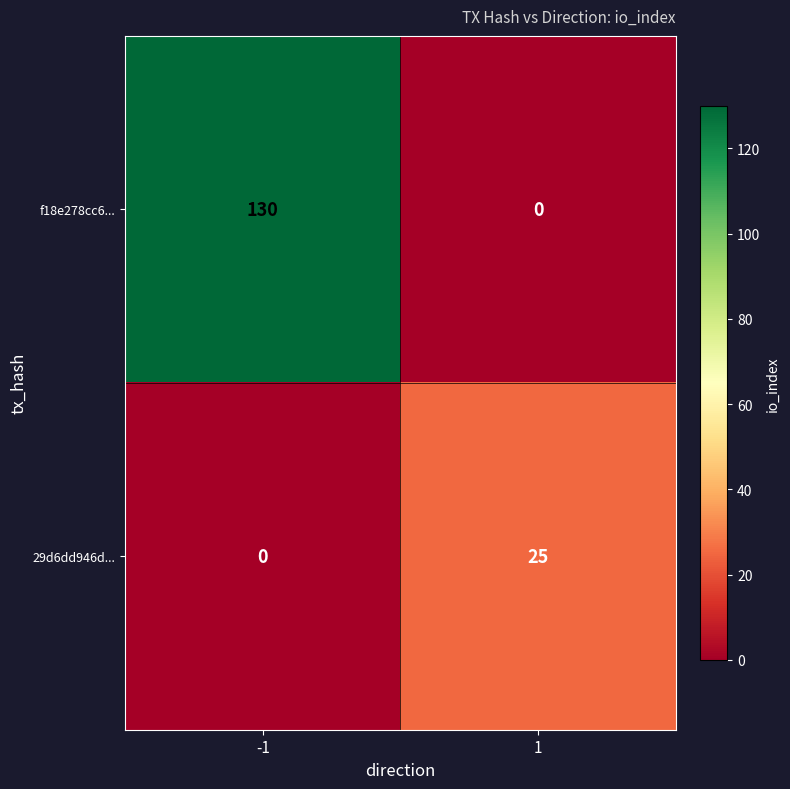

Reading right to left, transcribe all the data shown in this chart.

f18e278cc6...: 1=0	-1=130
29d6dd946d...: 1=25	-1=0